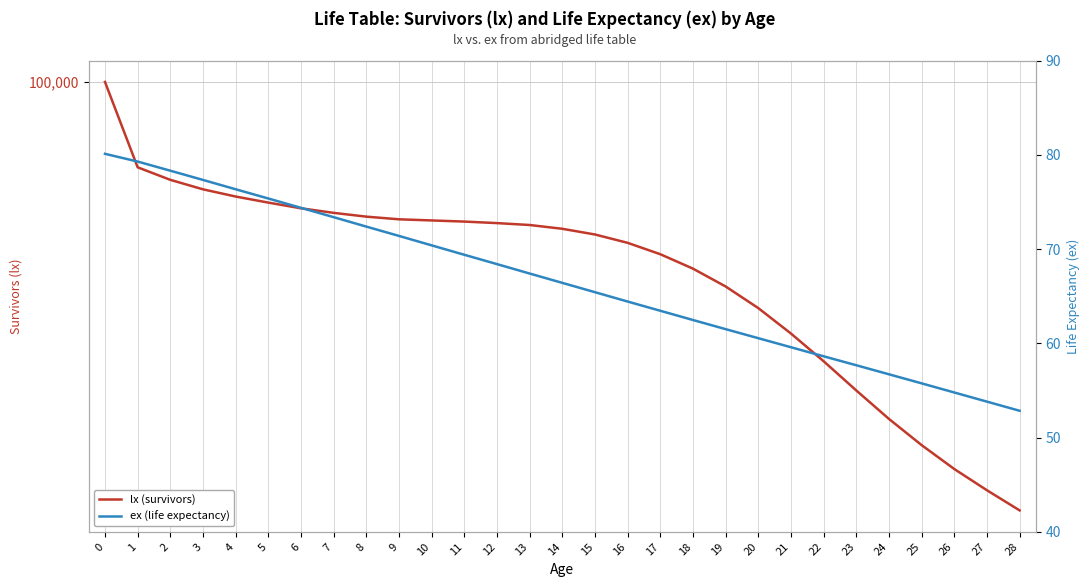

True or false: ex (life expectancy) and lx (survivors) intersect in this chart.

False